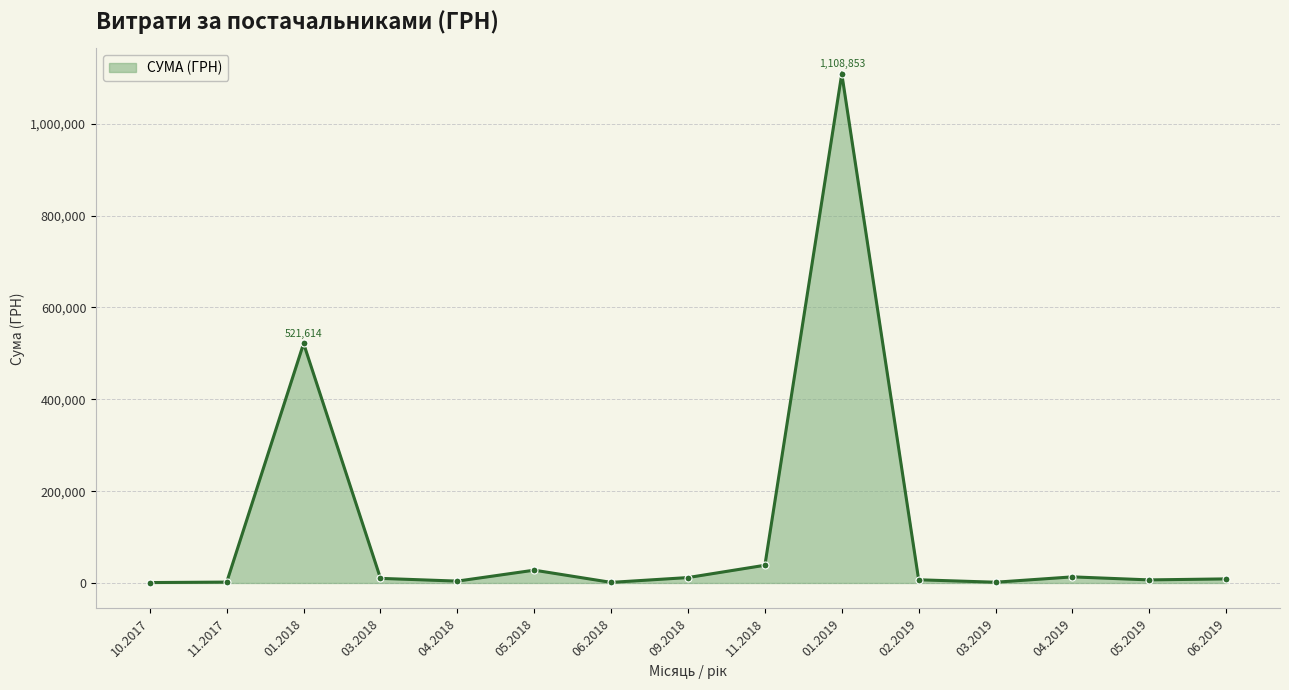

What is the greatest value displayed?

1108852.6